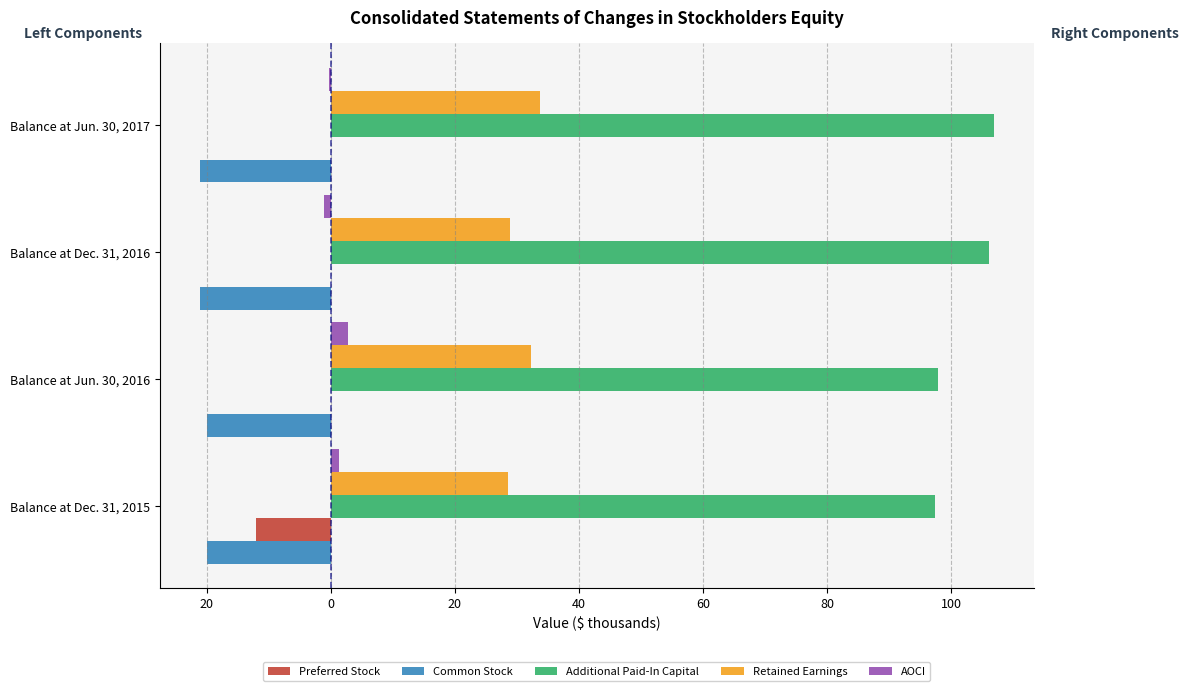

What are all the series names shown in the legend?

Preferred Stock, Common Stock, Additional Paid-In Capital, Retained Earnings, AOCI